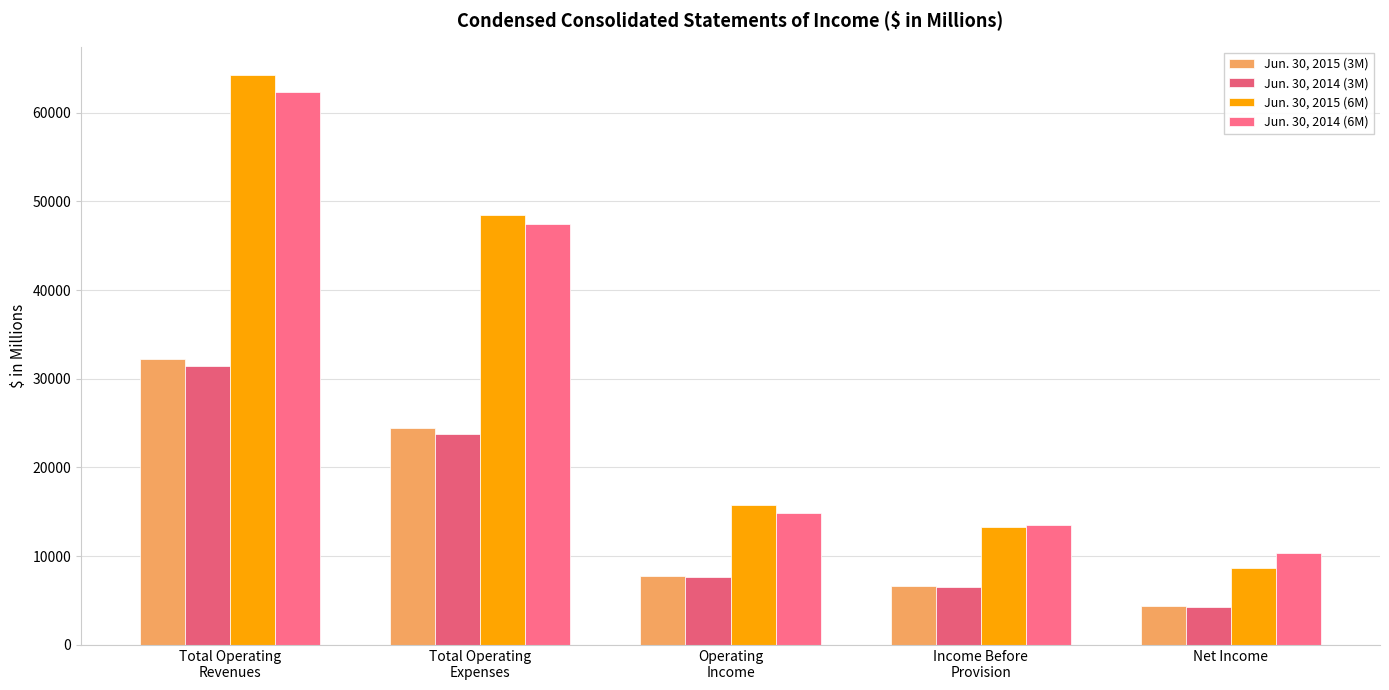

The Jun. 30, 2015 (3M) series shows 32224 at Total Operating
Revenues. True or false?

True